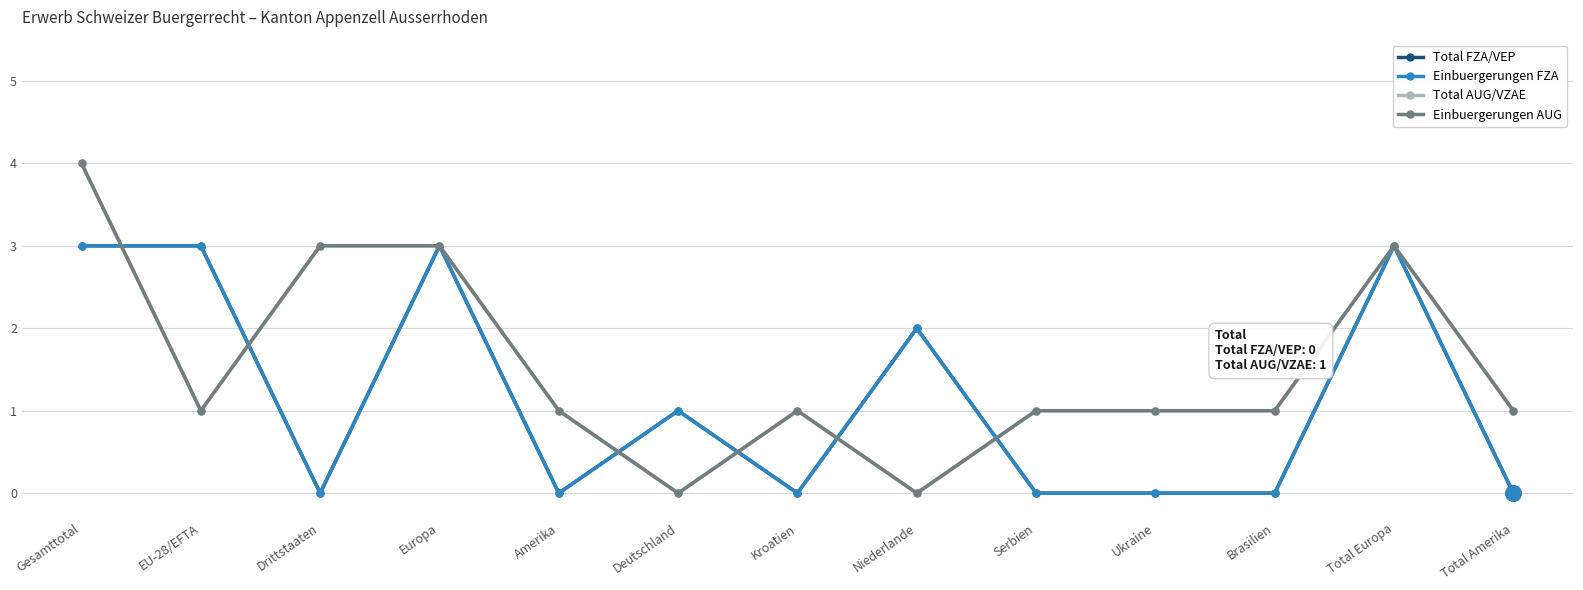

Is it true that Einbuergerungen AUG equals 0 at EU-28/EFTA?

False